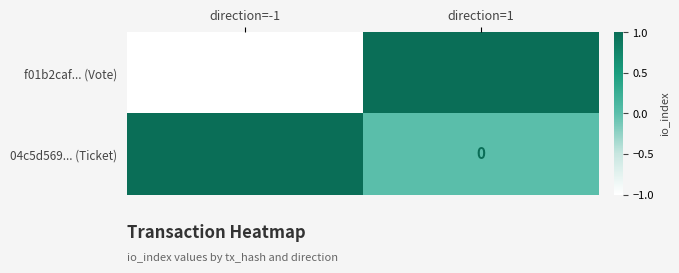

Which series has the largest total across all categories?

04c5d569... (Ticket)